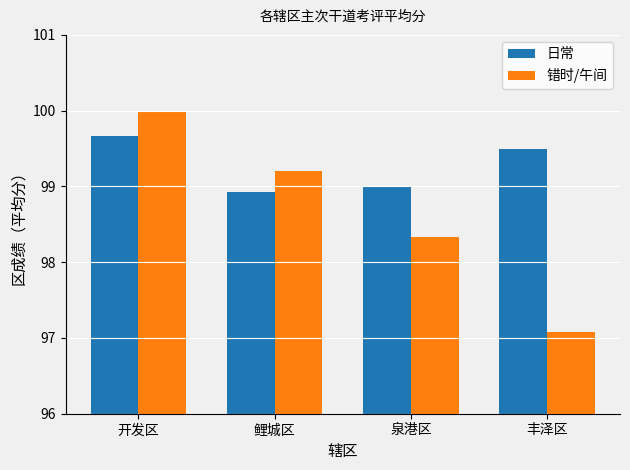

How many bars are there in total?

8